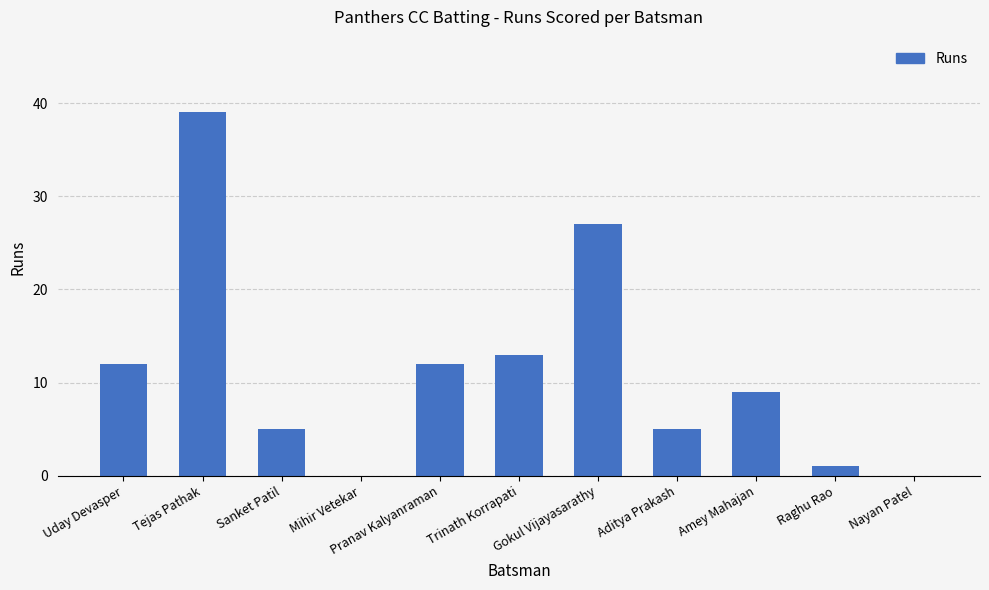

What is the sum of the values at Tejas Pathak and Mihir Vetekar?

39